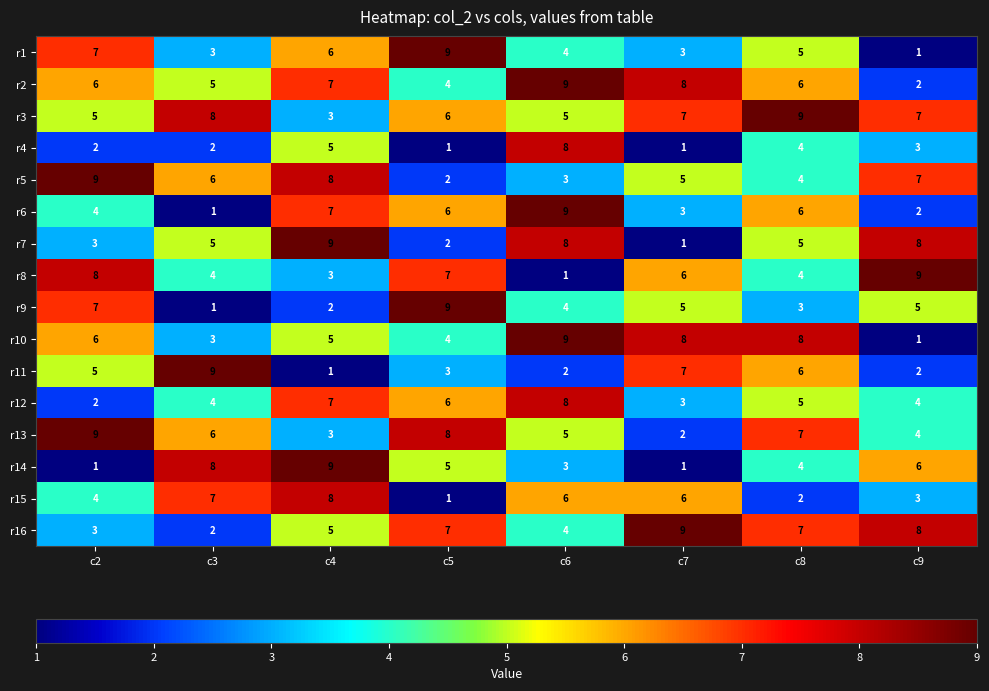

What is the greatest value displayed?

9